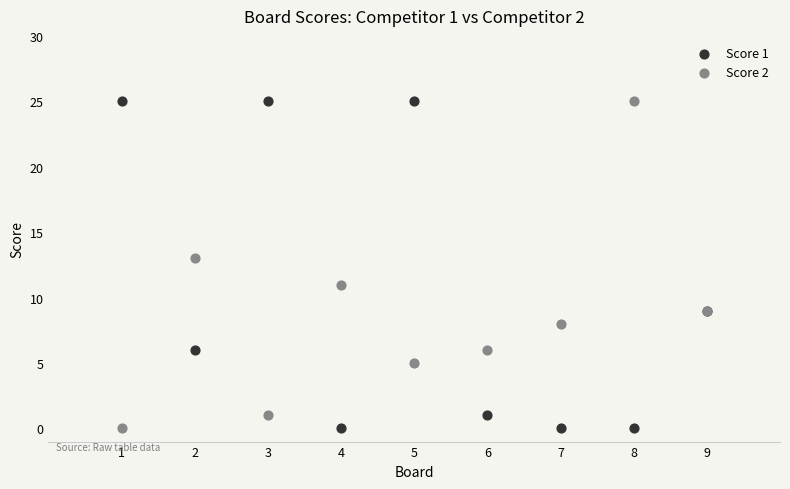

What is the X range (max minus min) for the scatter plot?

8